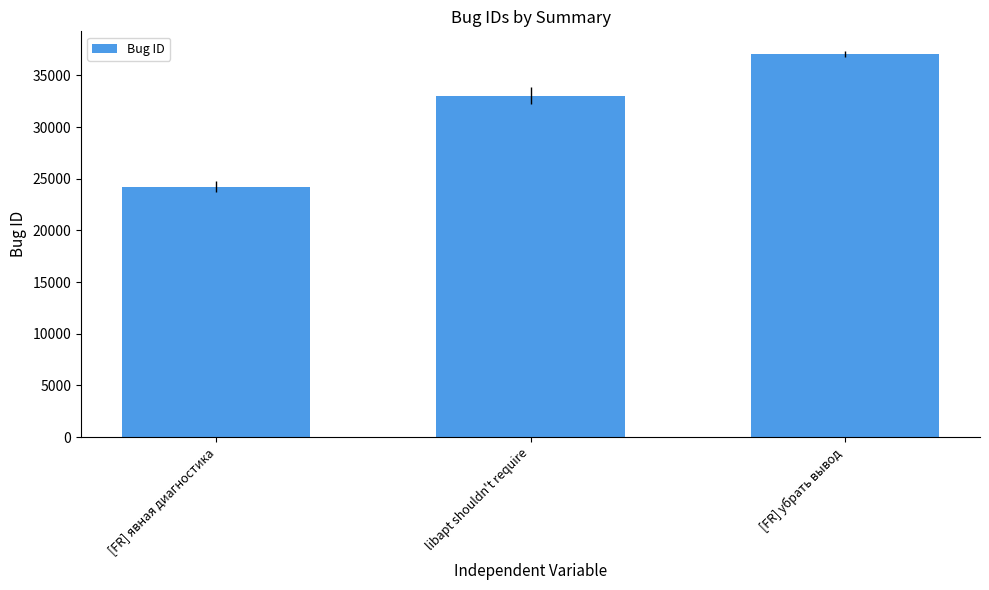

What is the sum of all values?

94391